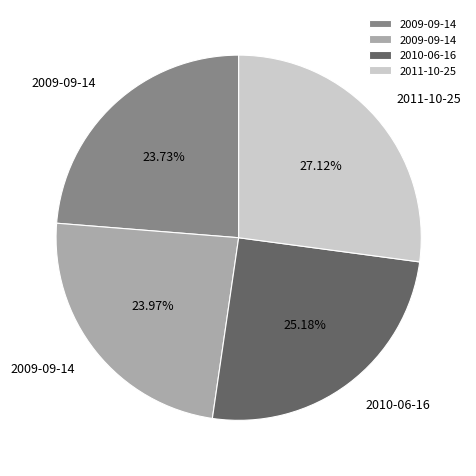

Is there a majority slice in this chart?

No